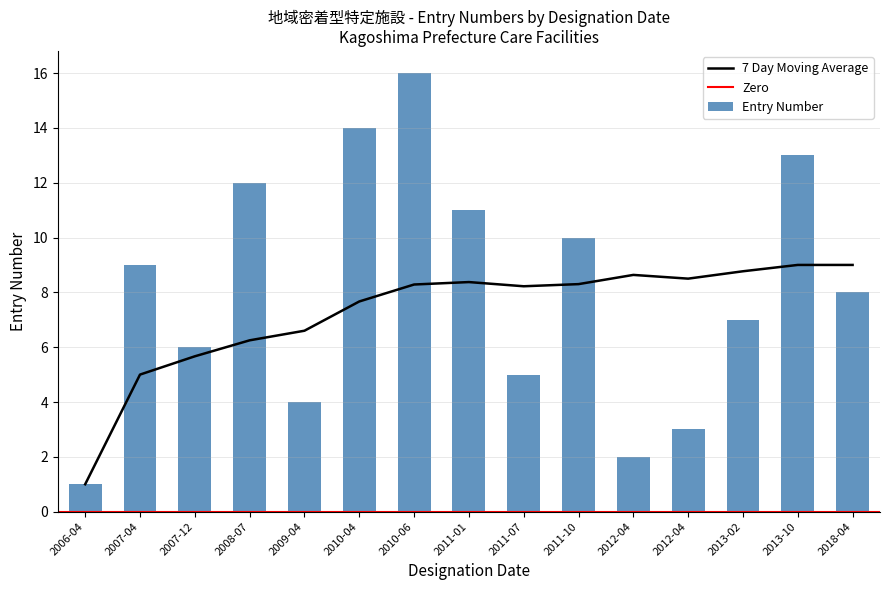

What is the difference between the 7 Day Moving Average values at 2011-10 and 2018-04?

0.7